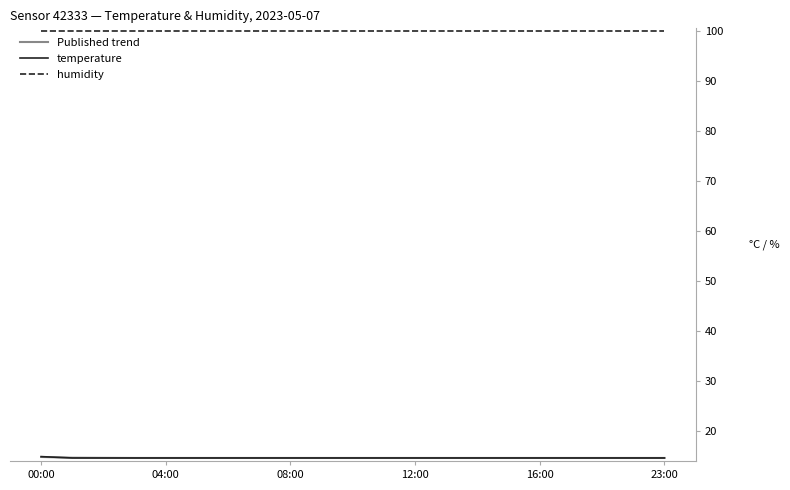

What is the highest value of the humidity series?

99.9